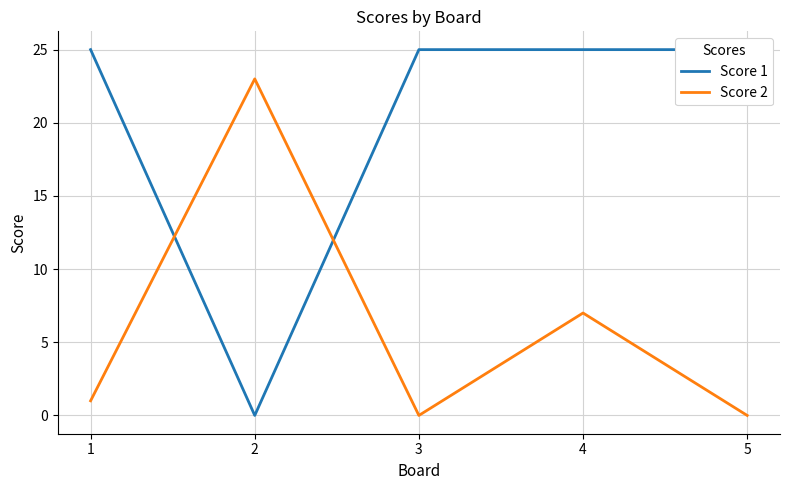

Which series ends up on top after the final intersection of Score 2 and Score 1?

Score 1